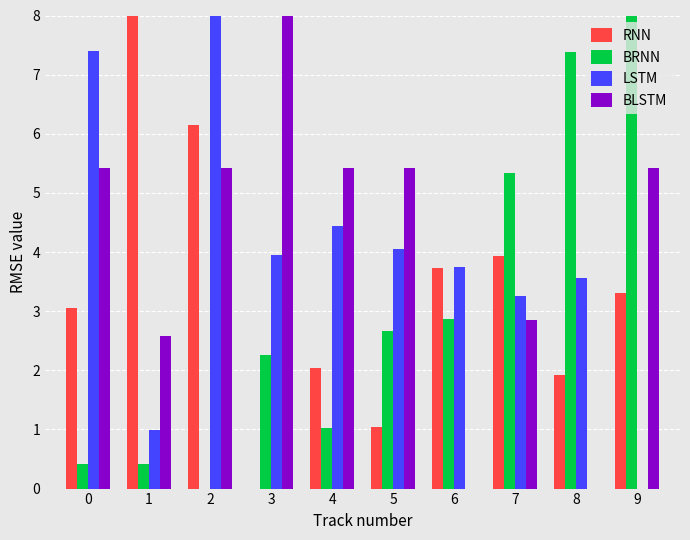

Between 2 and 4, which series saw the biggest shift?

RNN